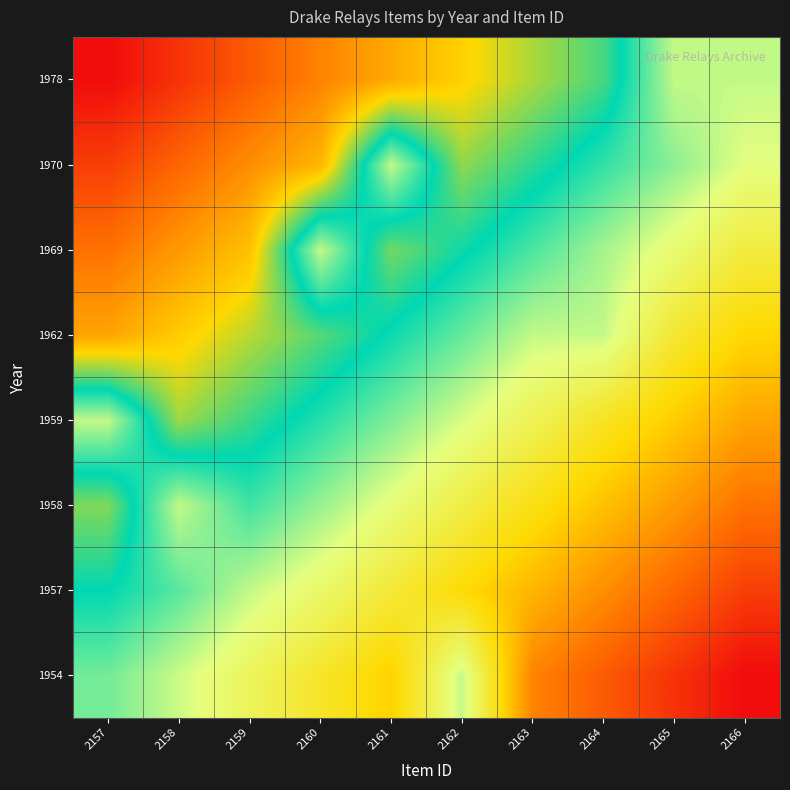

Reading left to right, list all the values displayed in this chart.

1954: 2157=0.5	2158=0.6	2159=0.6	2160=0.7	2161=0.7	2162=0.6	2163=0.8	2164=0.9	2165=0.9	2166=1.0
1957: 2157=0.4	2158=0.5	2159=0.6	2160=0.6	2161=0.7	2162=0.7	2163=0.8	2164=0.8	2165=0.9	2166=0.9
1958: 2157=0.4	2158=0.6	2159=0.5	2160=0.5	2161=0.6	2162=0.6	2163=0.7	2164=0.7	2165=0.8	2166=0.9
1959: 2157=0.6	2158=0.3	2159=0.4	2160=0.5	2161=0.5	2162=0.6	2163=0.6	2164=0.7	2165=0.7	2166=0.8
1962: 2157=0.2	2158=0.3	2159=0.3	2160=0.4	2161=0.4	2162=0.5	2163=0.6	2164=0.6	2165=0.7	2166=0.7
1969: 2157=0.1	2158=0.2	2159=0.3	2160=0.6	2161=0.4	2162=0.4	2163=0.5	2164=0.5	2165=0.6	2166=0.6
1970: 2157=0.1	2158=0.1	2159=0.2	2160=0.2	2161=0.6	2162=0.3	2163=0.4	2164=0.5	2165=0.5	2166=0.6
1978: 2157=0.0	2158=0.1	2159=0.1	2160=0.2	2161=0.2	2162=0.3	2163=0.3	2164=0.4	2165=0.6	2166=0.6